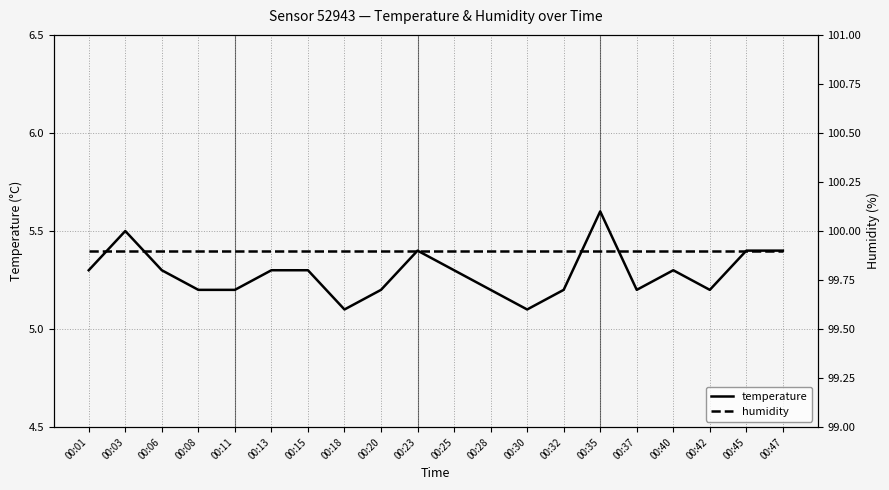

At which label is temperature closest to 5?

00:18